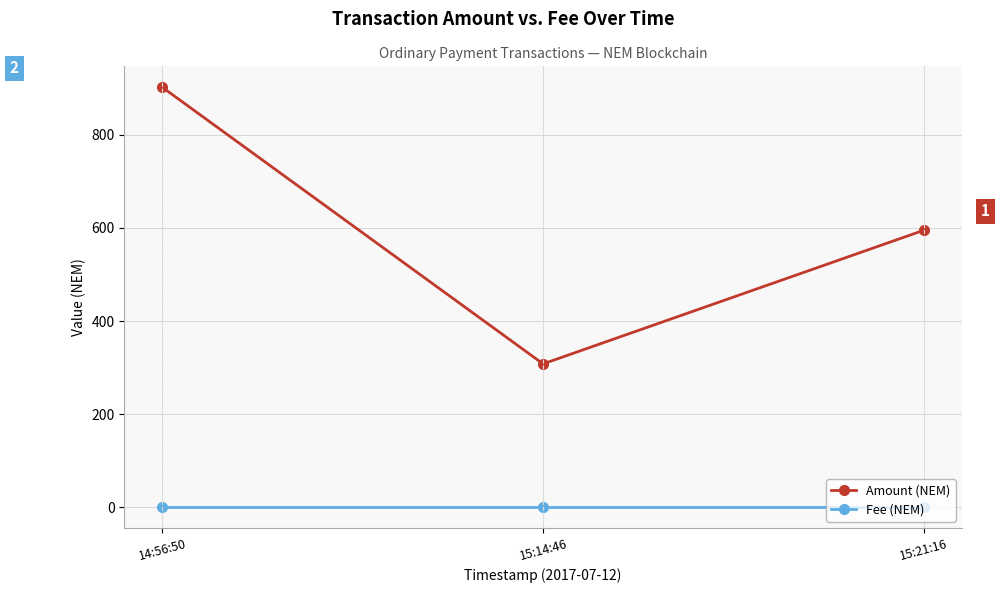

The value of Amount (NEM) at 15:14:46 is 308. True or false?

True